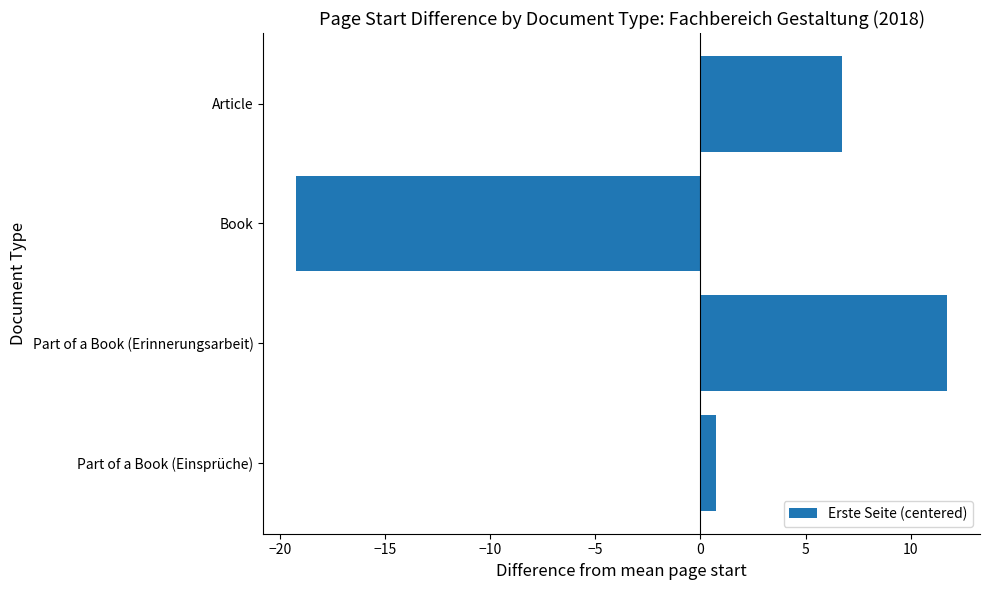

The chart shows a value of 6.2 at Part of a Book (Erinnerungsarbeit). True or false?

False